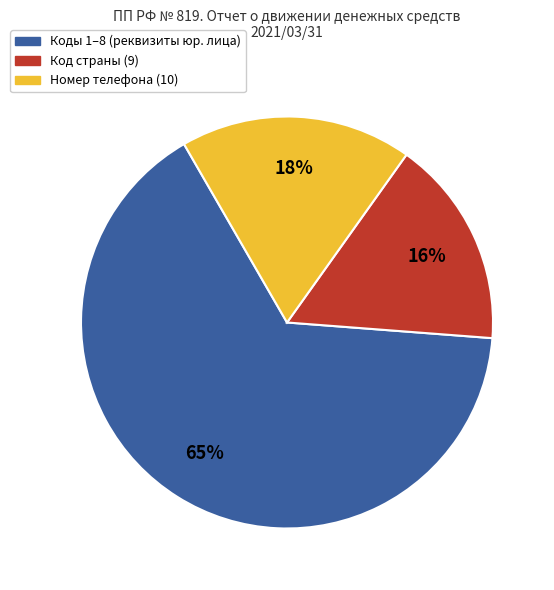

Is there any slice that represents more than half of the pie?

Yes